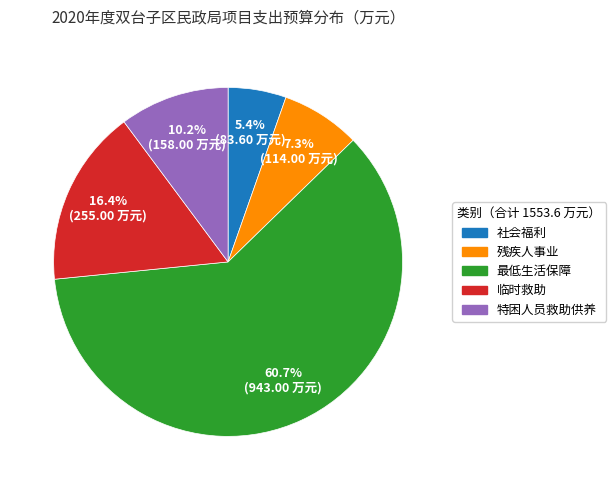

To the nearest percent, what is the difference between the largest and smallest slice percentages?

55%